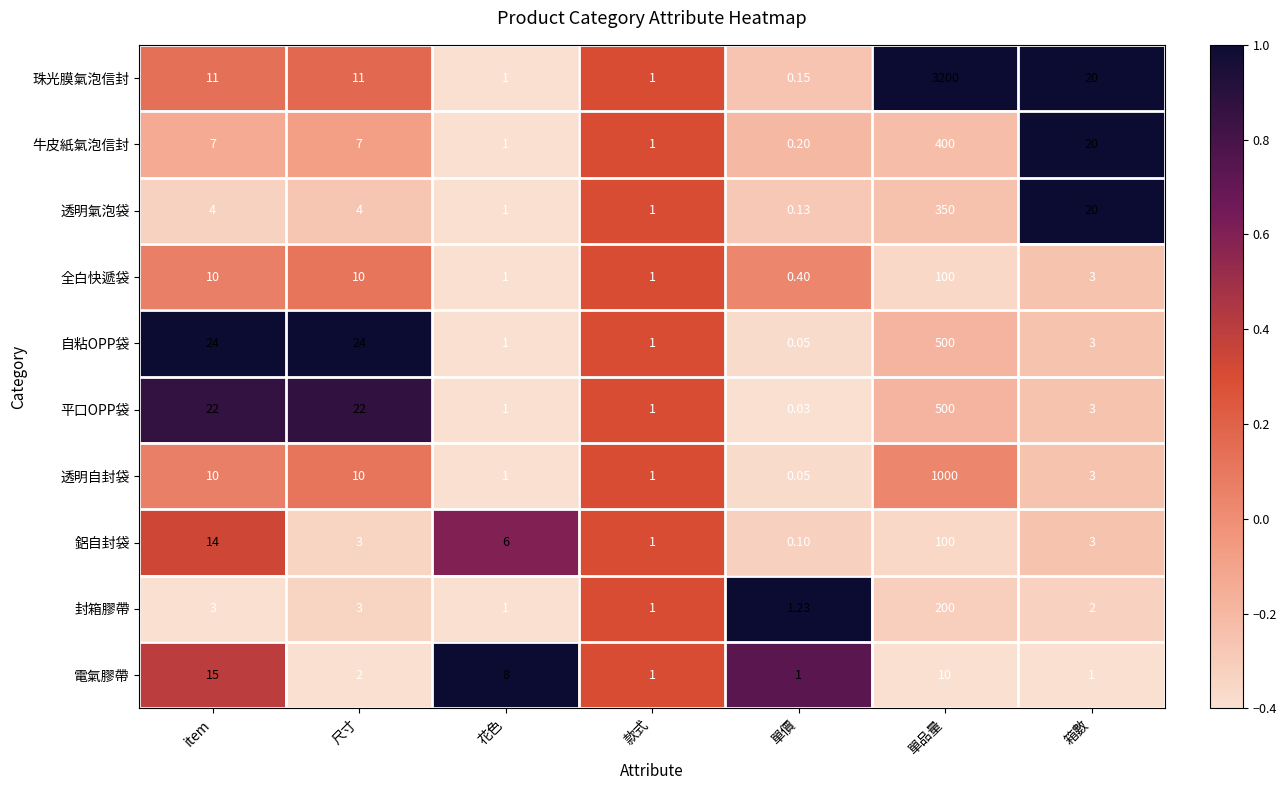

Between 尺寸 and 箱數, which series saw the biggest shift?

自粘OPP袋